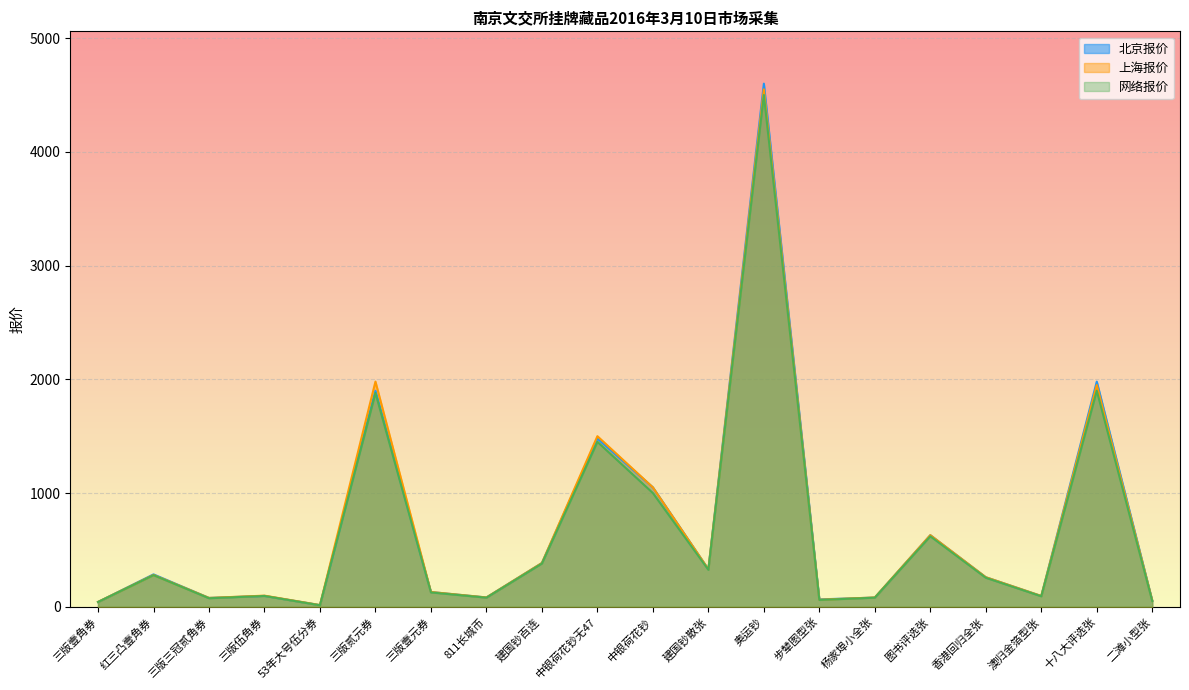

True or false: 上海报价 and 网络报价 intersect in this chart.

False